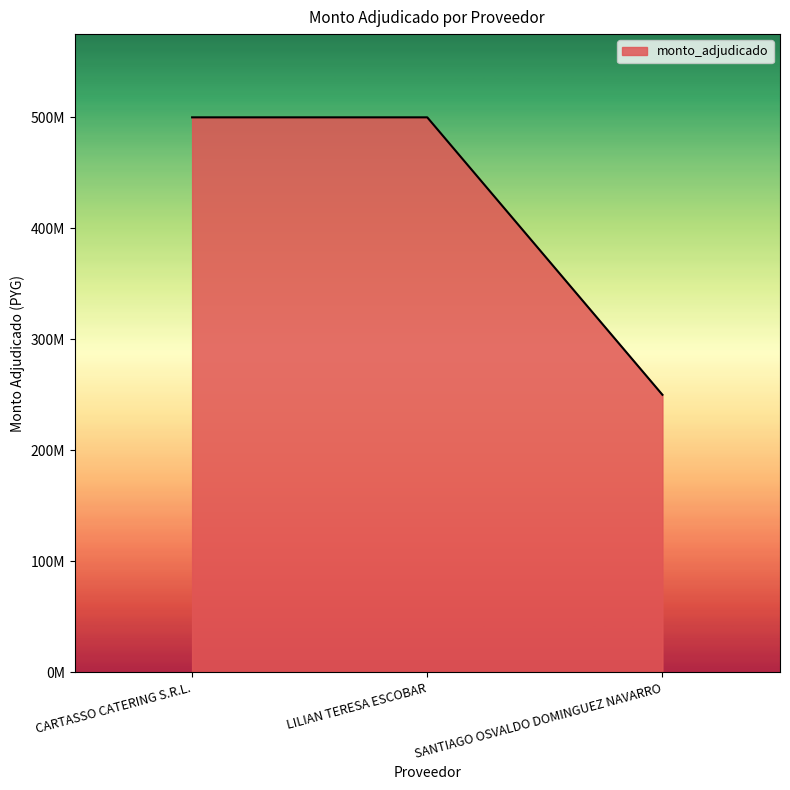

Reading right to left, transcribe all the data shown in this chart.

SANTIAGO OSVALDO DOMINGUEZ NAVARRO=250000000	LILIAN TERESA ESCOBAR=500000000	CARTASSO CATERING S.R.L.=500000000